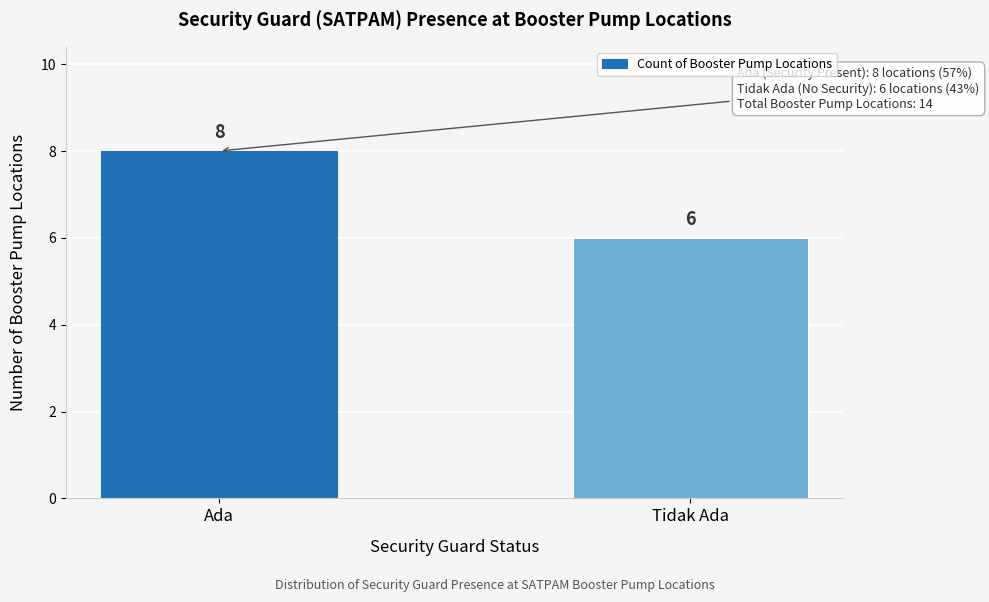

Reading left to right, transcribe all the data shown in this chart.

8	6